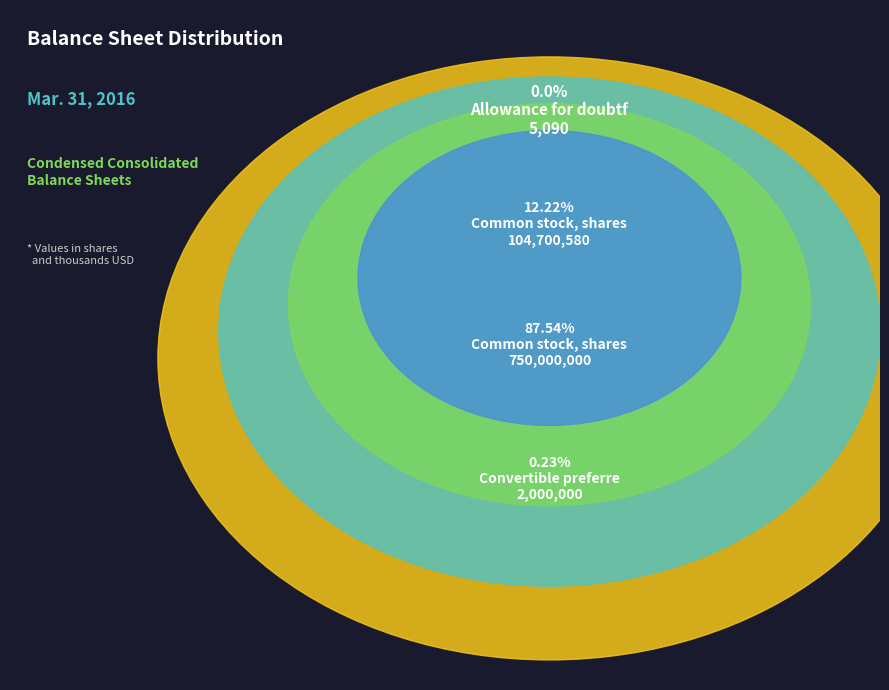

Which slice represents more than half of the pie?

Common stock, shares authorized